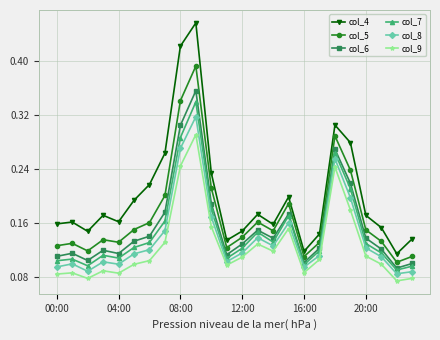

Which series has the largest total across all categories?

col_4